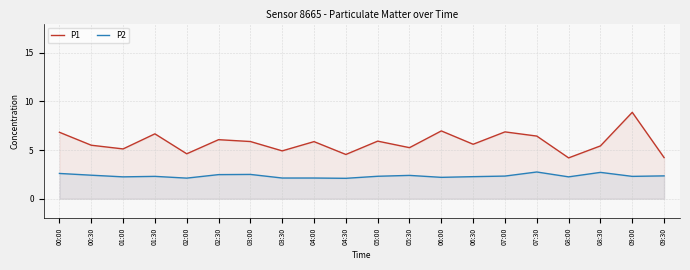

Which category has the lowest value across all series?

04:30